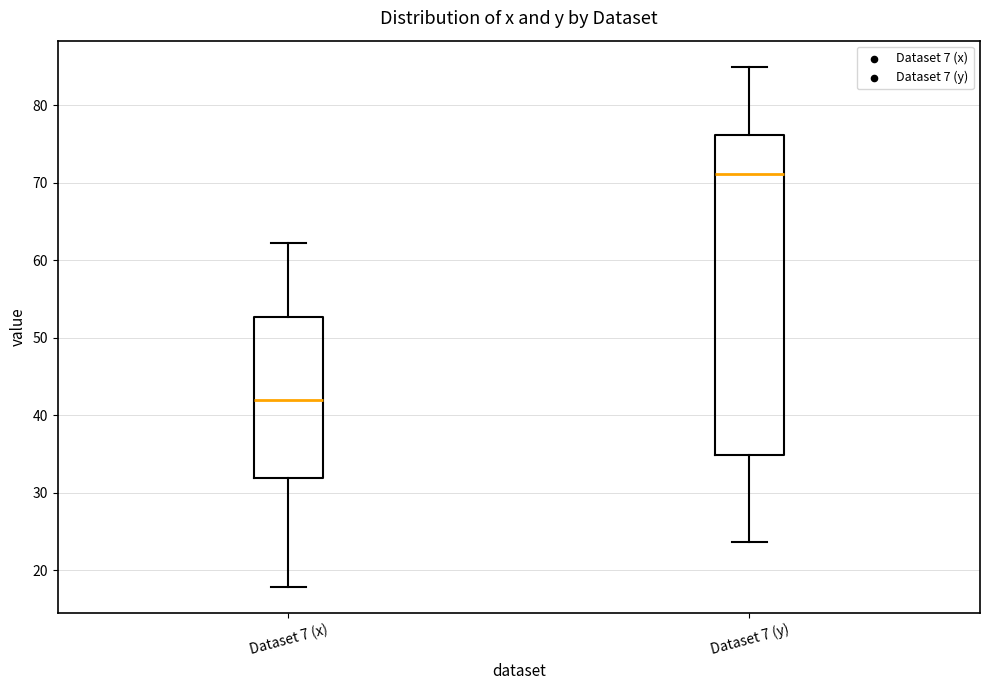

Where does the upper whisker of the box for Dataset 7 (x) end on the y-axis? The values are not printed on the chart, so give them approximately, as read against the axis.

62